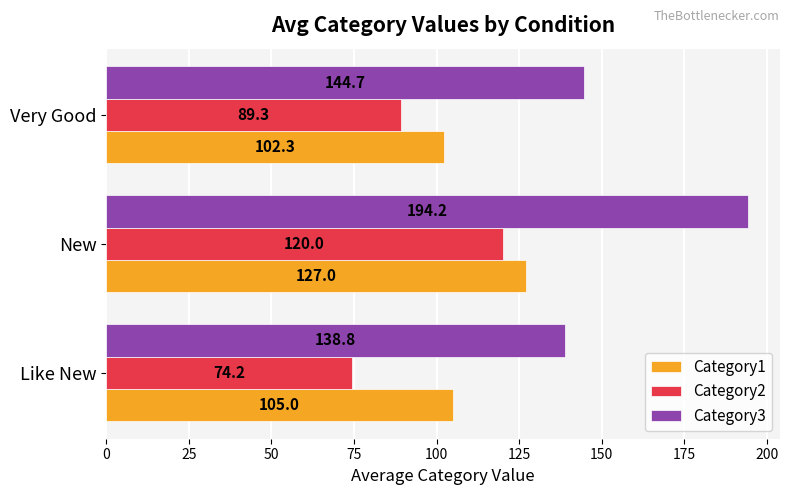

Which category has the highest value in the Category2 series?

New